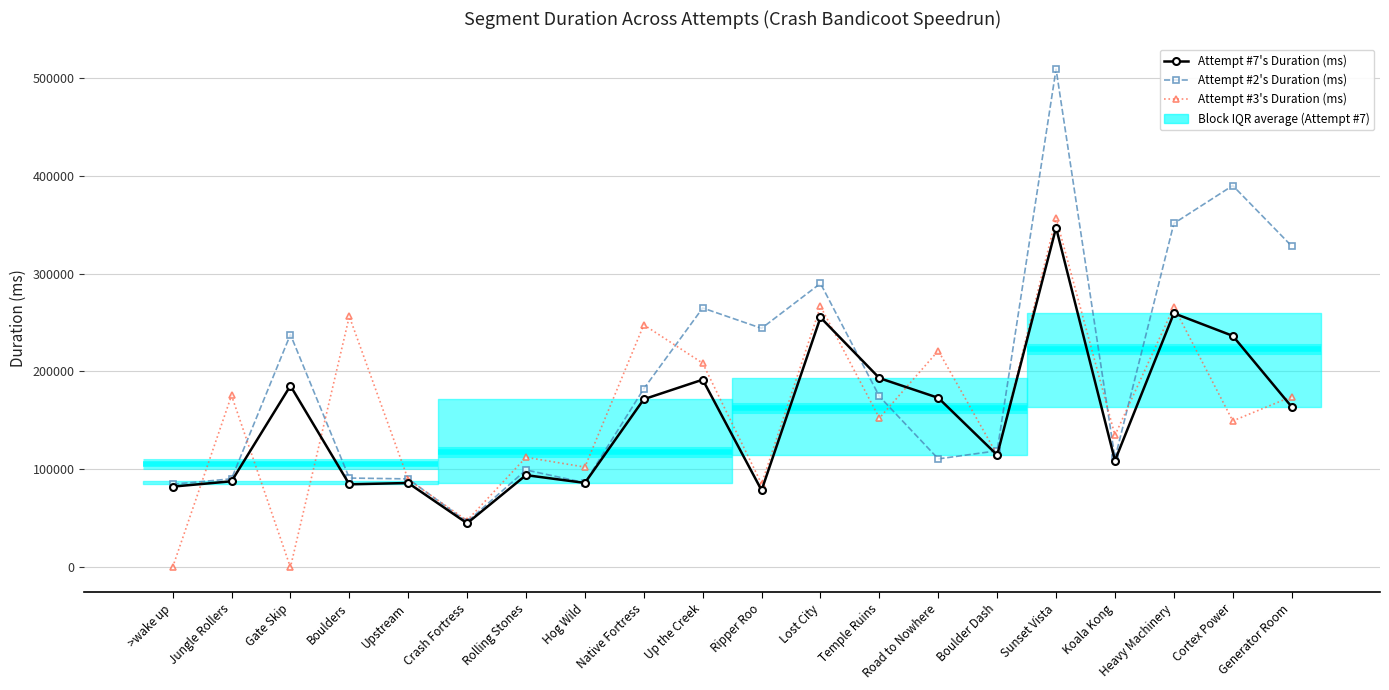

True or false: Attempt #2's Duration (ms) and Attempt #3's Duration (ms) cross at least once.

True